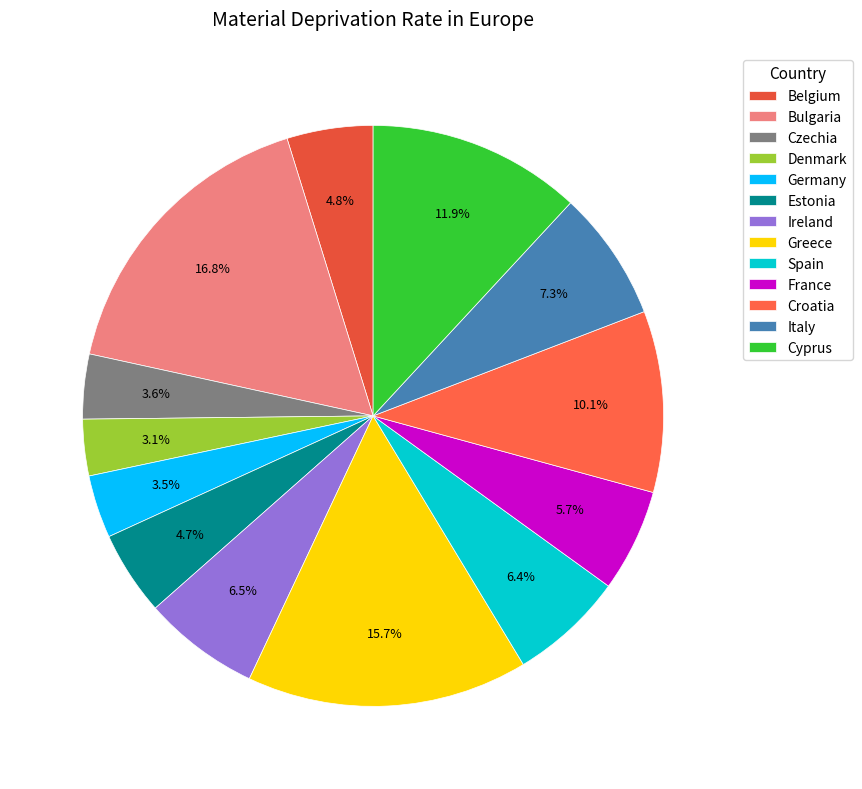

Is Greece the majority of the pie?

No